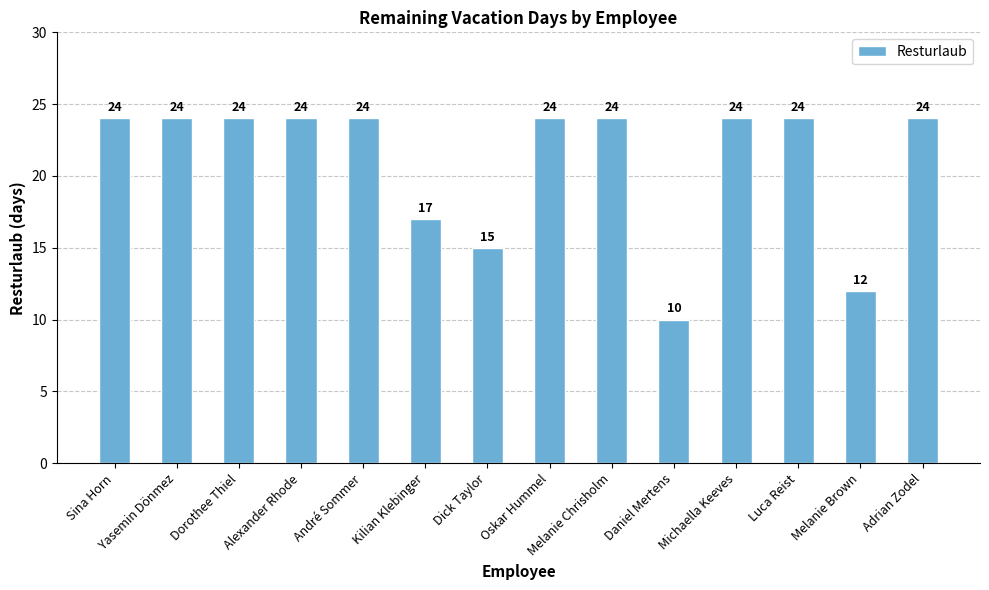

How many categories are shown in the chart?

14